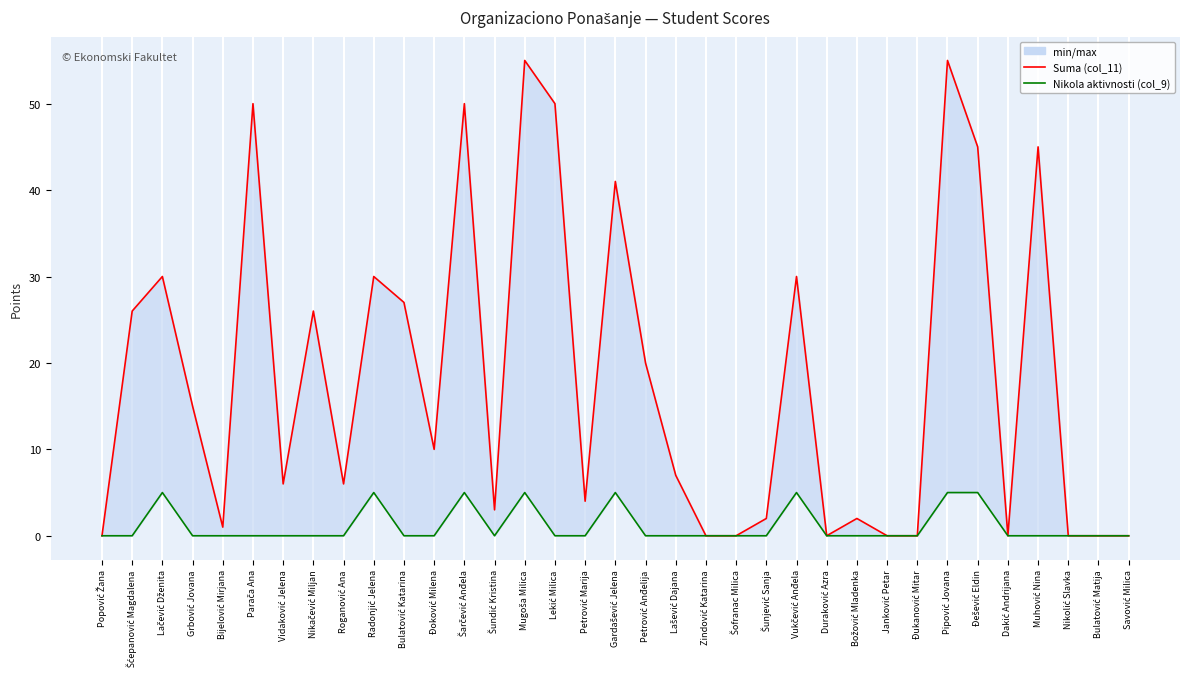

True or false: Nikola aktivnosti (col_9) and Suma (col_11) intersect in this chart.

False